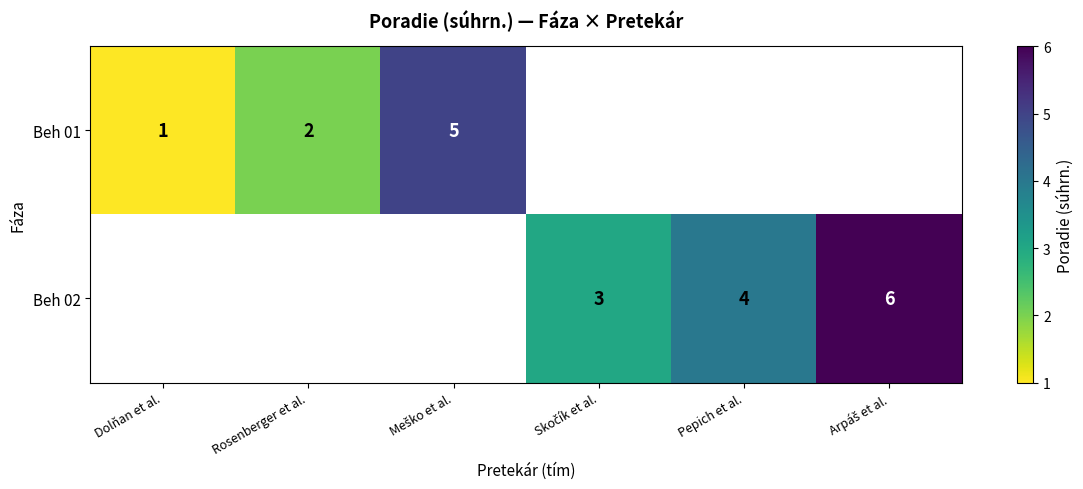

True or false: Beh 01 has a value of 1 at Rosenberger et al..

False